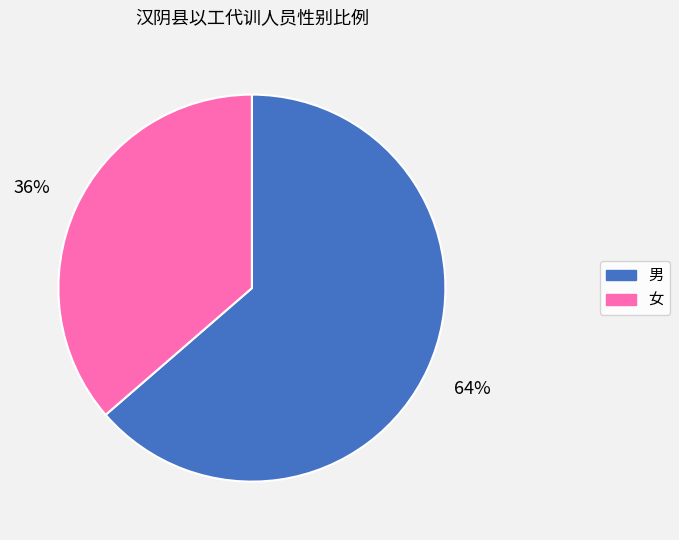

What percentage is the 女 slice, to the nearest percent?

36%